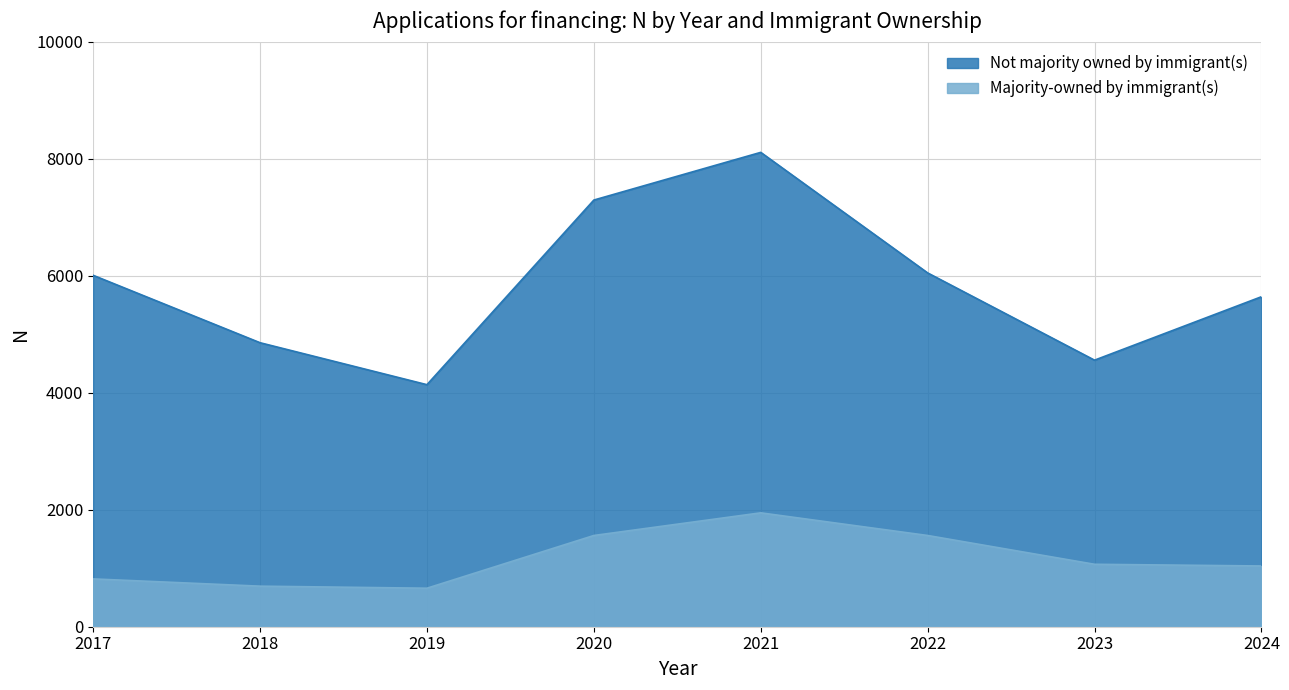

Between 2018 and 2024, which series saw the biggest shift?

Not majority owned by immigrant(s)